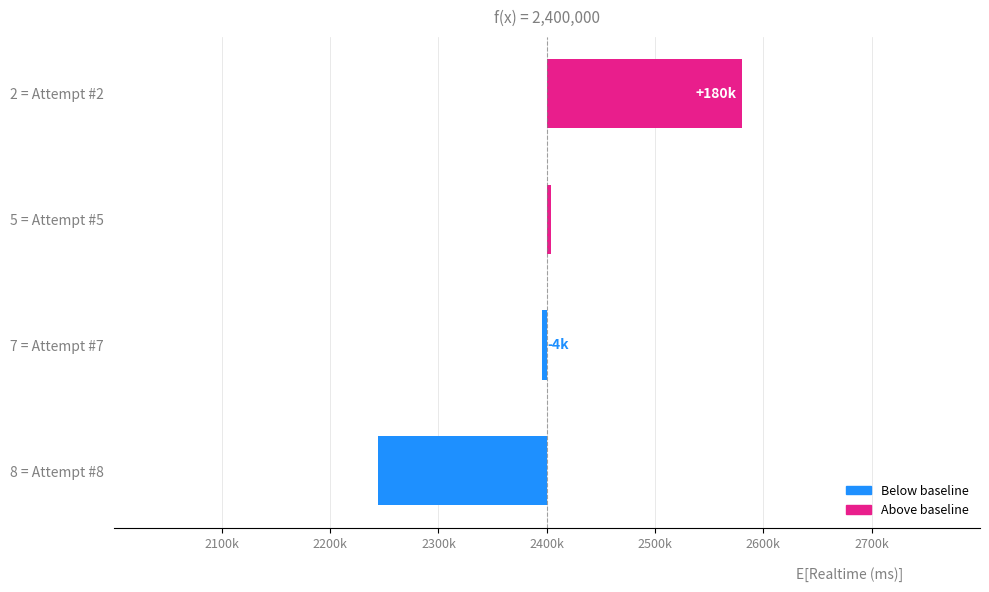

The chart shows a value of 3679 at 5 = Attempt #5. True or false?

True